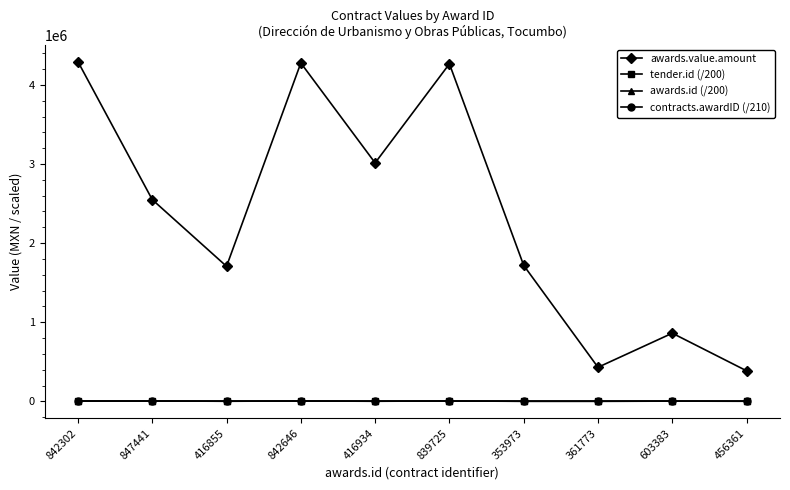

How many interior local valleys does the awards.value.amount series have?

3